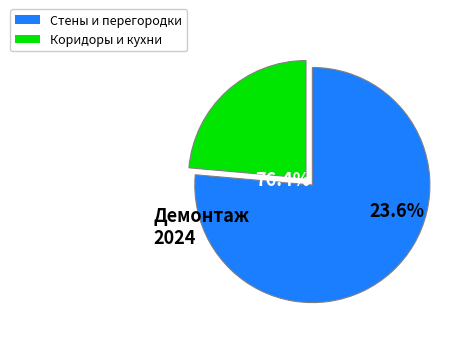

Is it true that холла is 9% of the pie?

False